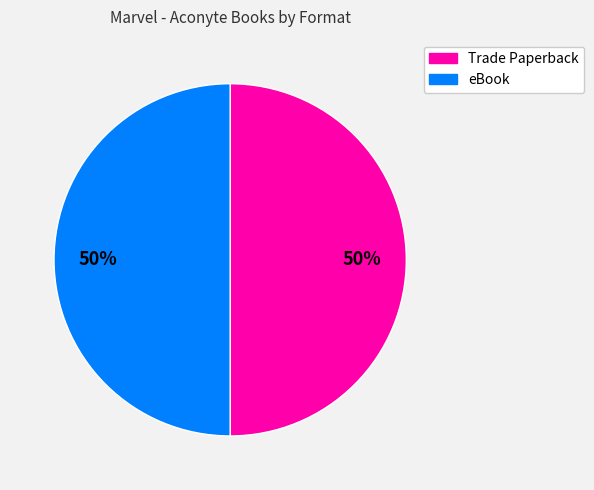

How many segments does this pie chart have?

2